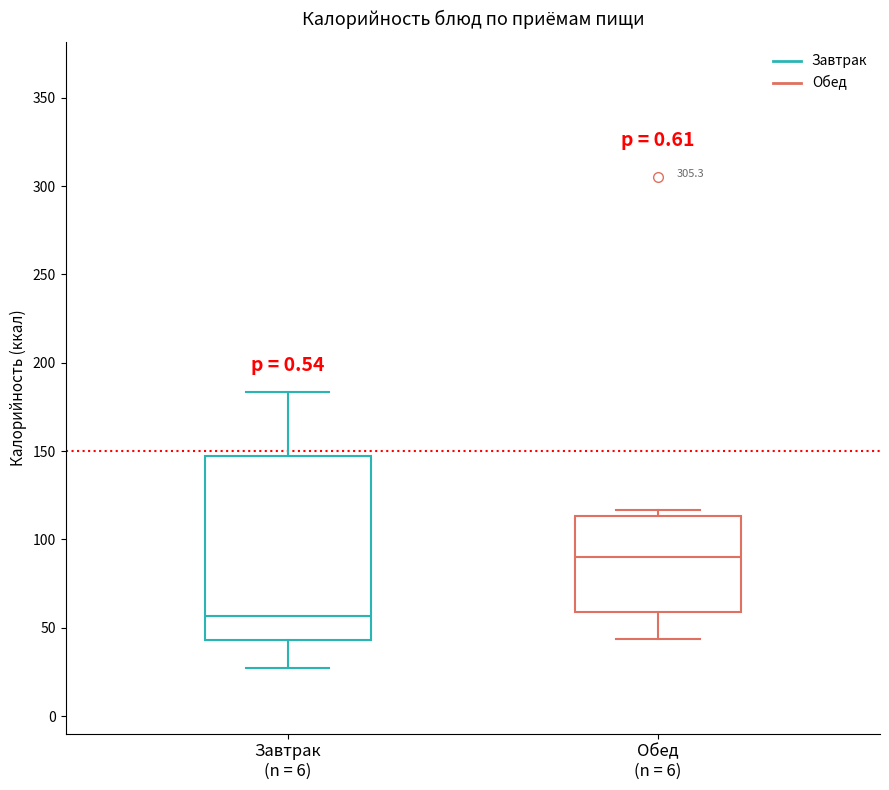

Which box's median line is the highest?

Обед (n = 6)